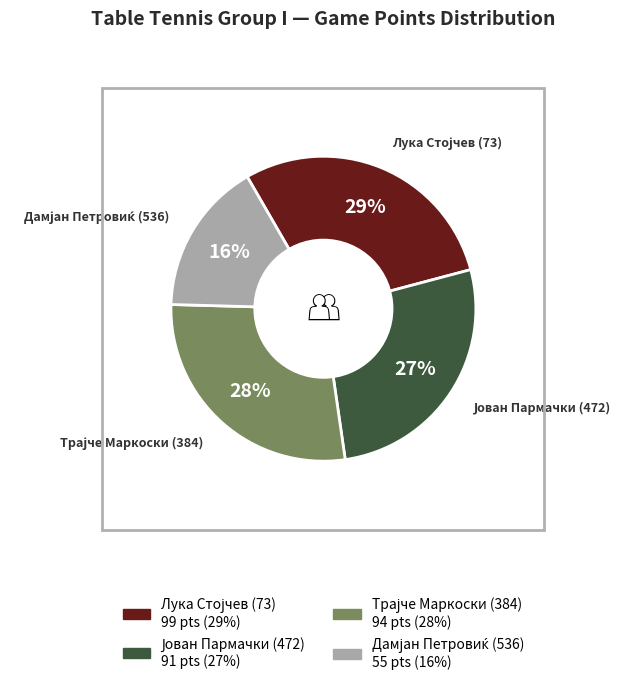

To the nearest percent, what is the average slice percentage?

25%